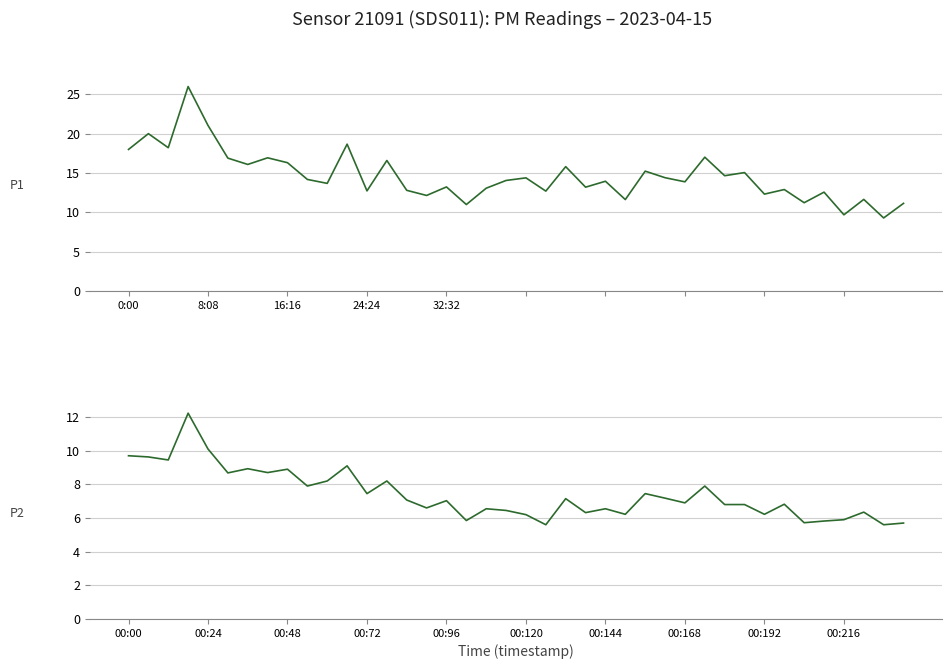

List the series in order of their peak value, highest first.

P1, P2